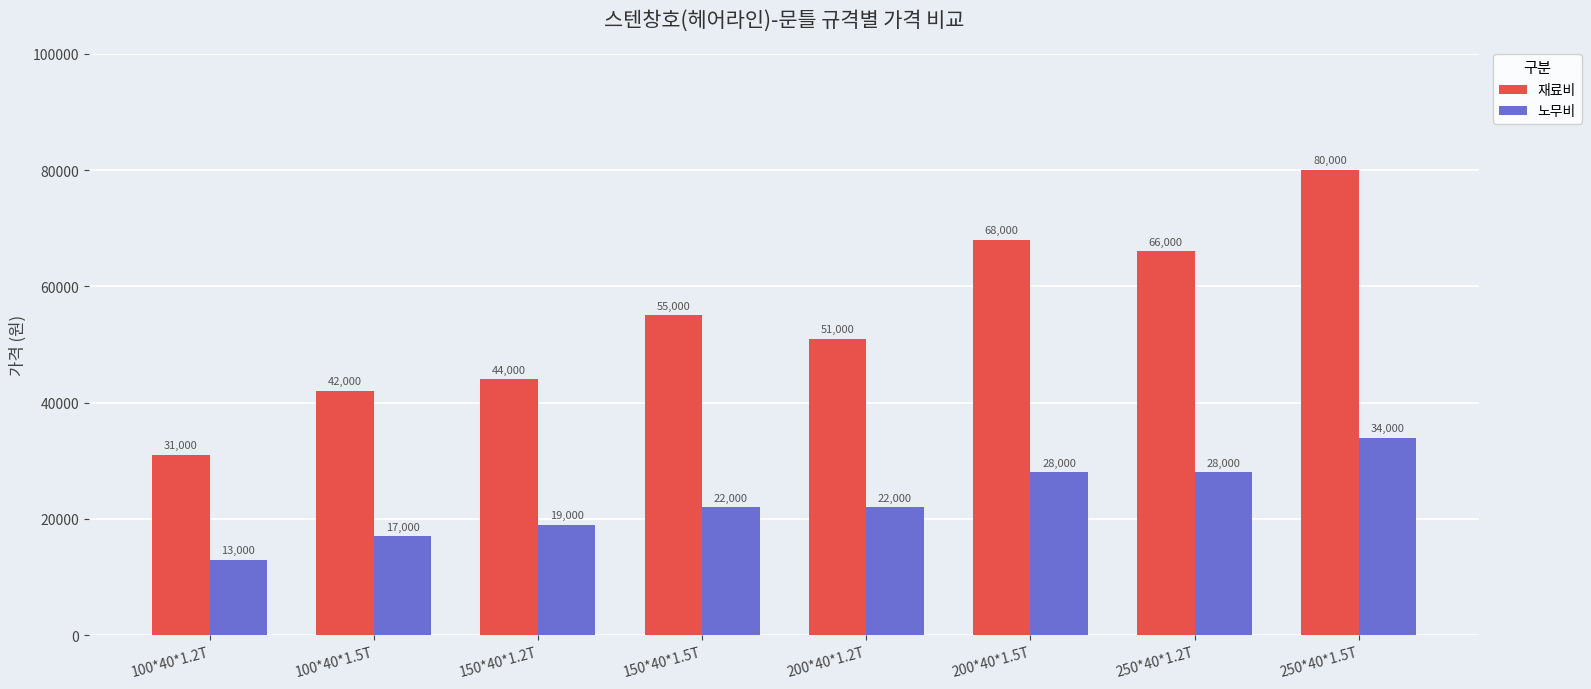

List the series in order of their overall mean, highest first.

재료비, 노무비